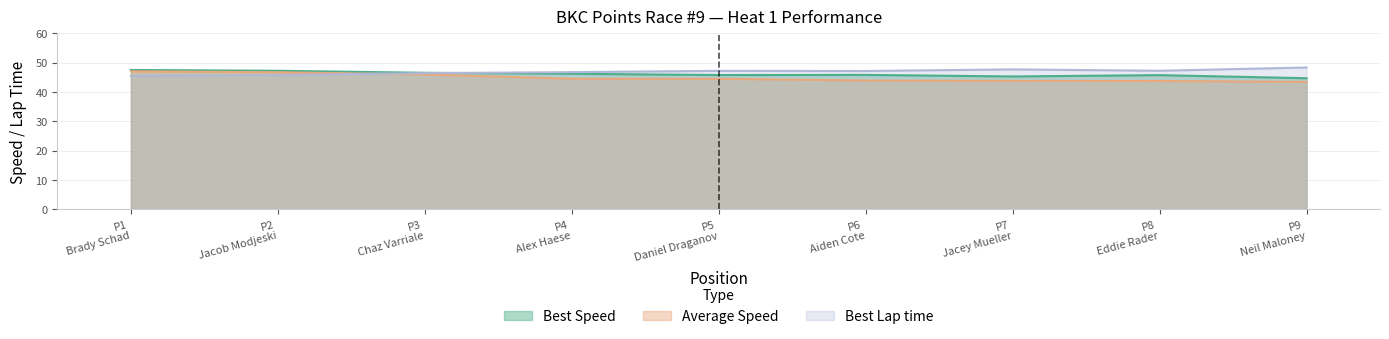

How many intersections are there between Best Lap time and Average Speed?

1